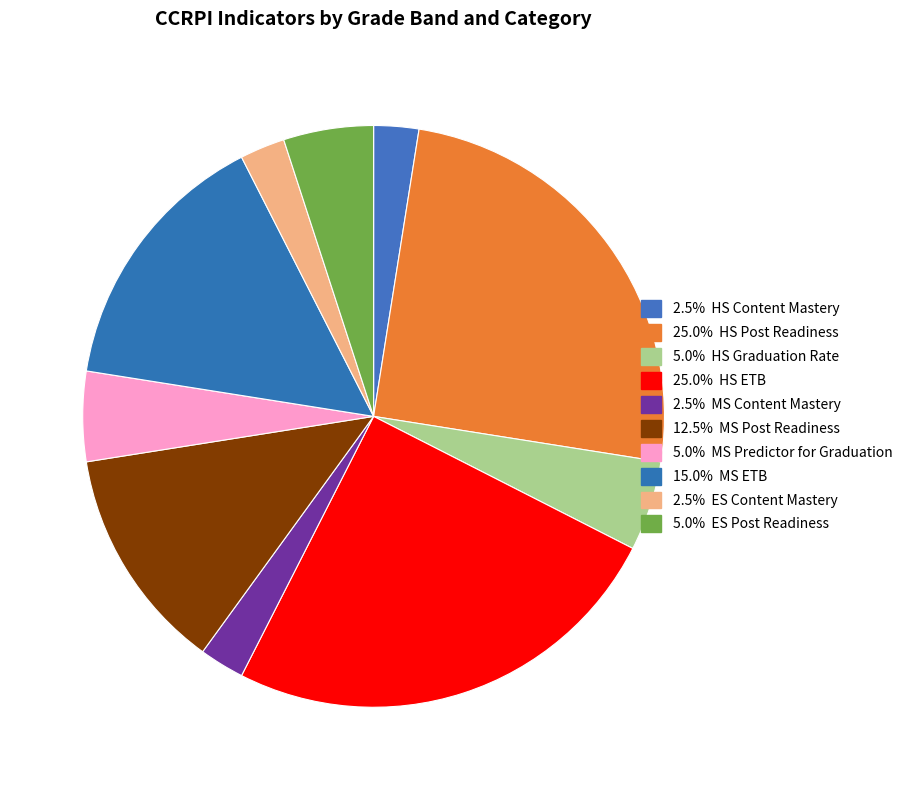

How many slices are in this pie chart?

10